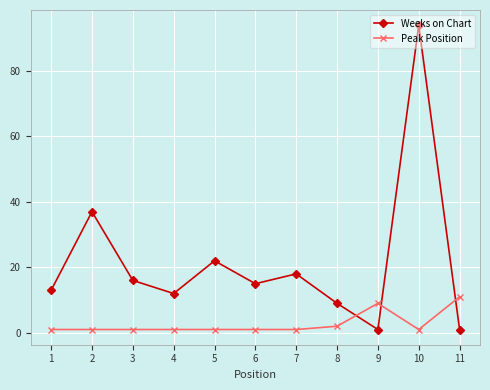

What is the value of the Peak Position point at the 4th from the left?

1